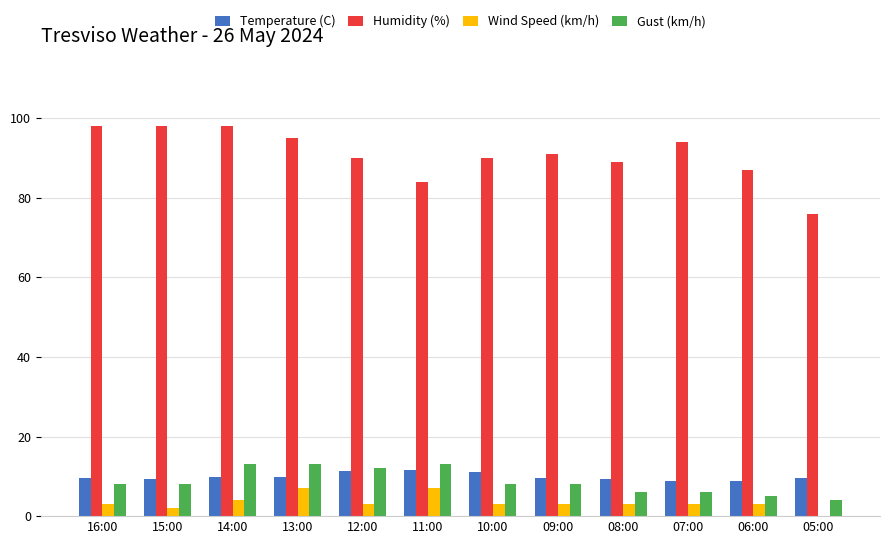

What is the maximum value shown in the chart?

98.0